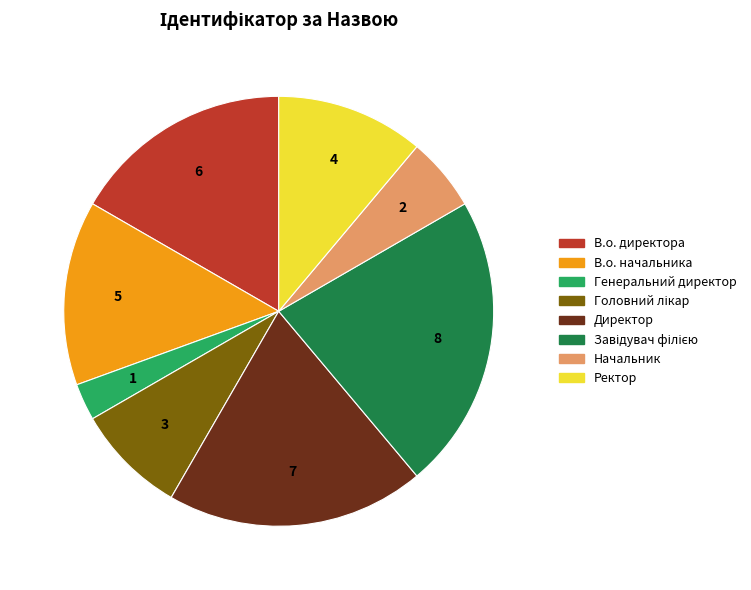

Does Директор account for over 50% of the chart?

No